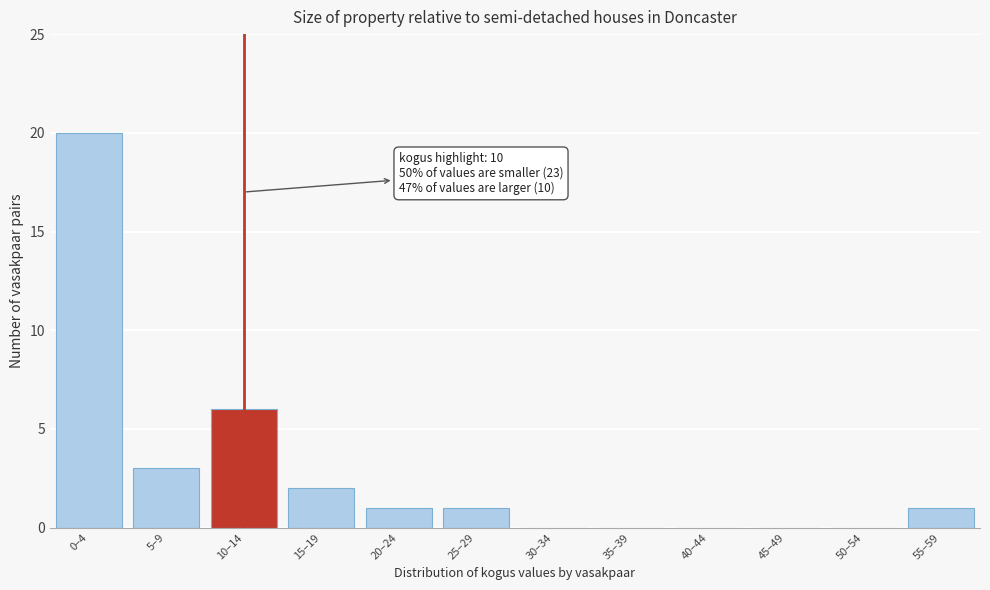

Reading right to left, list all the values displayed in this chart.

55–59=1	50–54=0	45–49=0	40–44=0	35–39=0	30–34=0	25–29=1	20–24=1	15–19=2	10–14=6	5–9=3	0–4=20